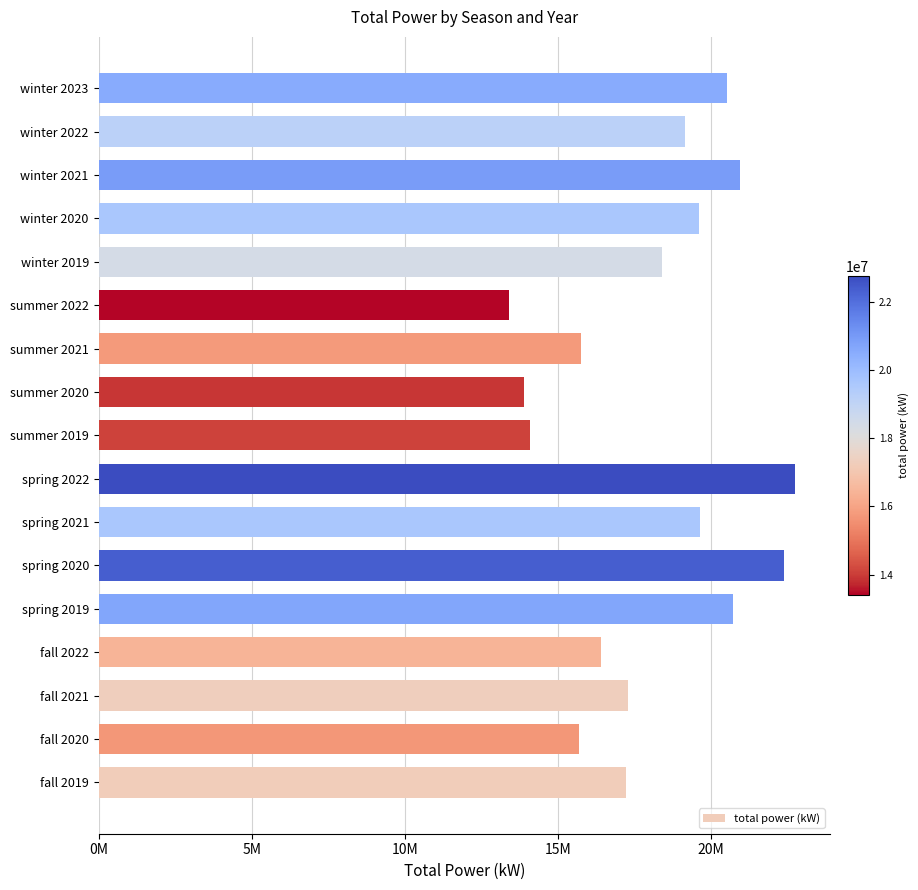

What is the difference between the maximum and minimum values?

9346985.3